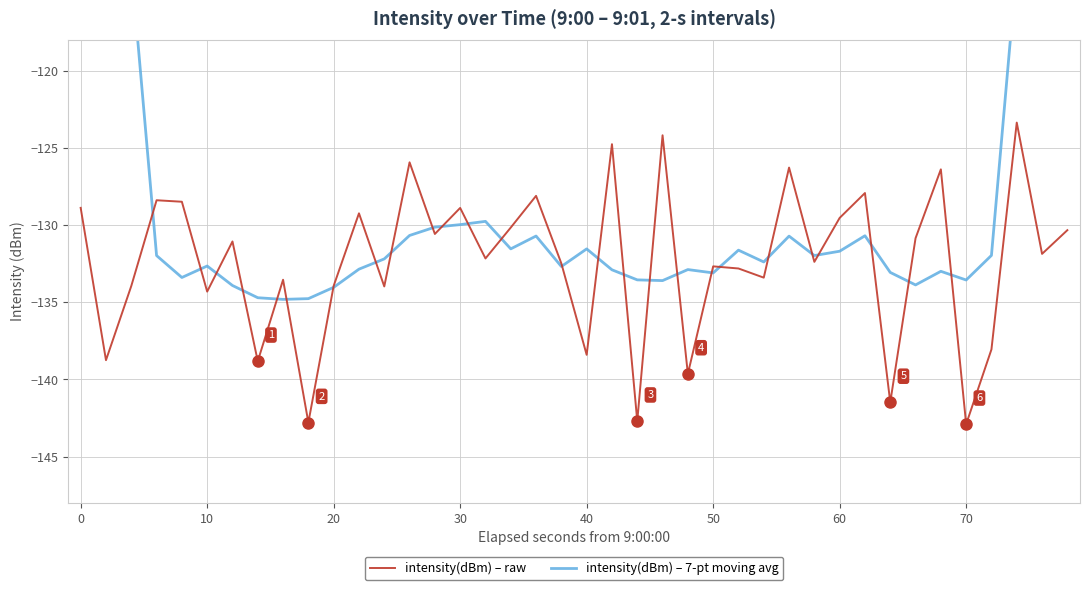

What is the smallest value displayed?

-142.9